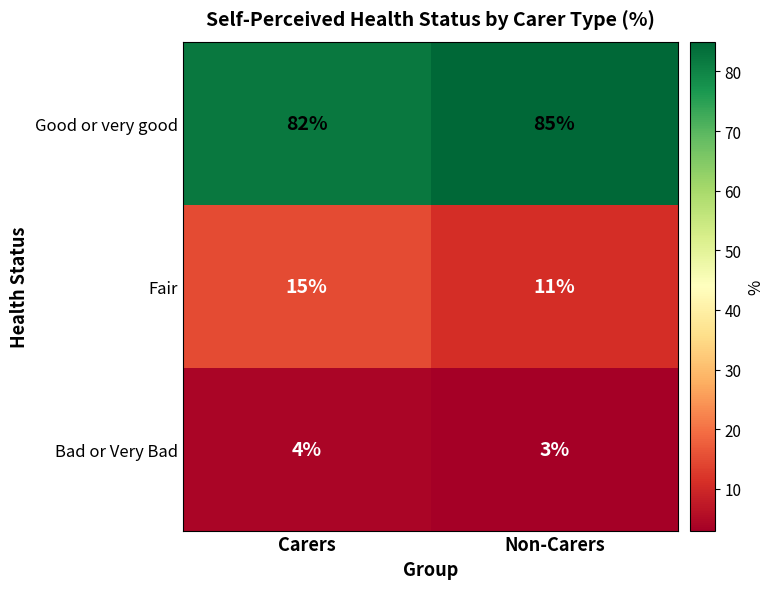

What is the average value of the Bad or Very Bad series?

4